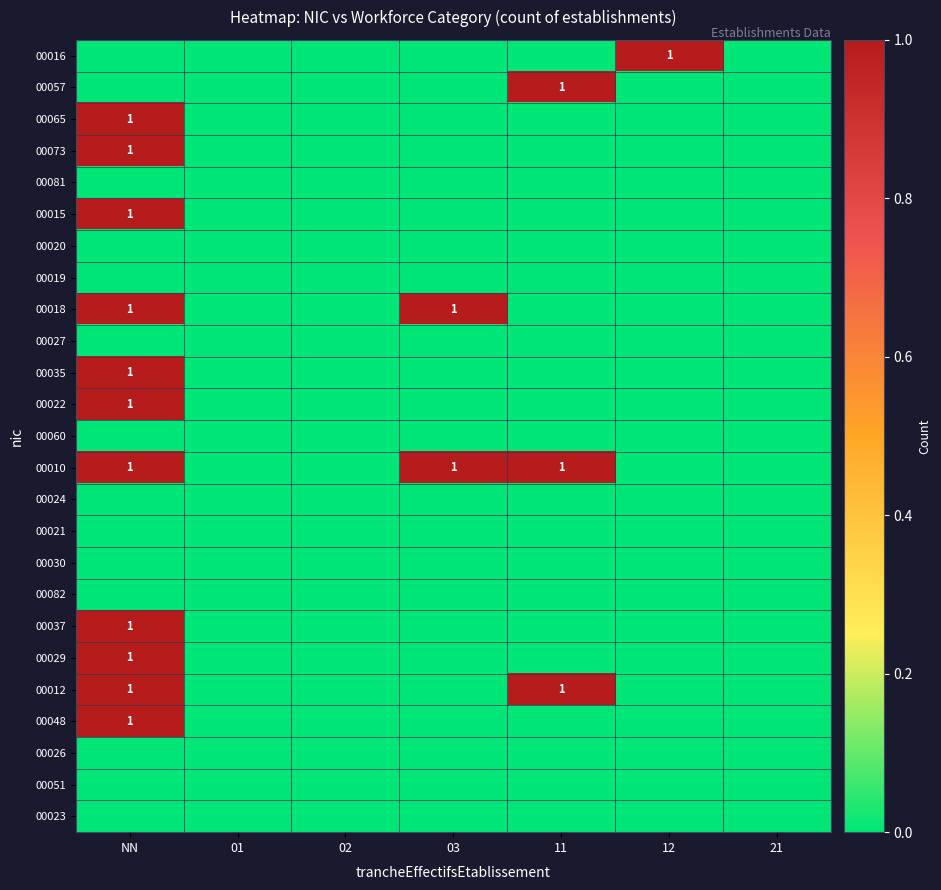

How many series are shown in this chart?

25